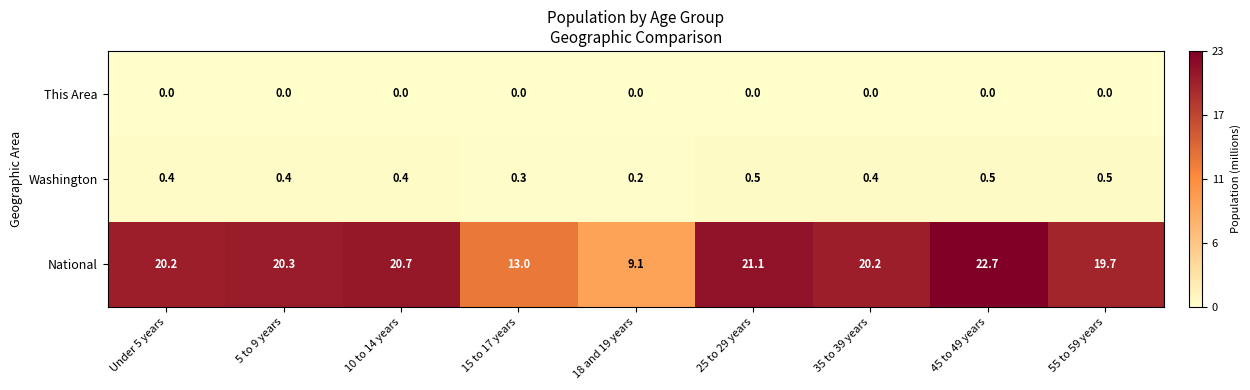

Reading right to left, what are all the values shown in this chart?

This Area: 55 to 59 years=0.0	45 to 49 years=0.0	35 to 39 years=0.0	25 to 29 years=0.0	18 and 19 years=0.0	15 to 17 years=0.0	10 to 14 years=0.0	5 to 9 years=0.0	Under 5 years=0.0
Washington: 55 to 59 years=0.5	45 to 49 years=0.5	35 to 39 years=0.4	25 to 29 years=0.5	18 and 19 years=0.2	15 to 17 years=0.3	10 to 14 years=0.4	5 to 9 years=0.4	Under 5 years=0.4
National: 55 to 59 years=19.7	45 to 49 years=22.7	35 to 39 years=20.2	25 to 29 years=21.1	18 and 19 years=9.1	15 to 17 years=13.0	10 to 14 years=20.7	5 to 9 years=20.3	Under 5 years=20.2